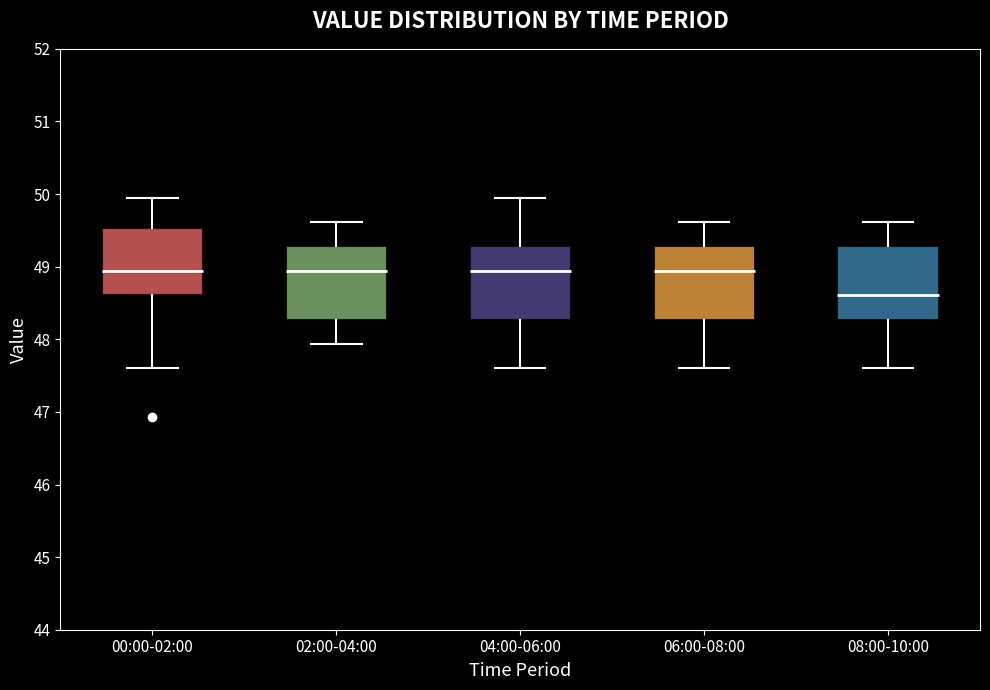

Reading left to right, read every box against the y-axis: the position of its median line, the range the box covers, and the ends of its whiskers. The values are not printed on the chart, so give them approximately, as read against the axis.

00:00-02:00: median 48.9, box 48.6 to 49.5, whiskers 47.6 to 50.0
02:00-04:00: median 48.9, box 48.3 to 49.3, whiskers 47.9 to 49.6
04:00-06:00: median 48.9, box 48.3 to 49.3, whiskers 47.6 to 50.0
06:00-08:00: median 48.9, box 48.3 to 49.3, whiskers 47.6 to 49.6
08:00-10:00: median 48.6, box 48.3 to 49.3, whiskers 47.6 to 49.6